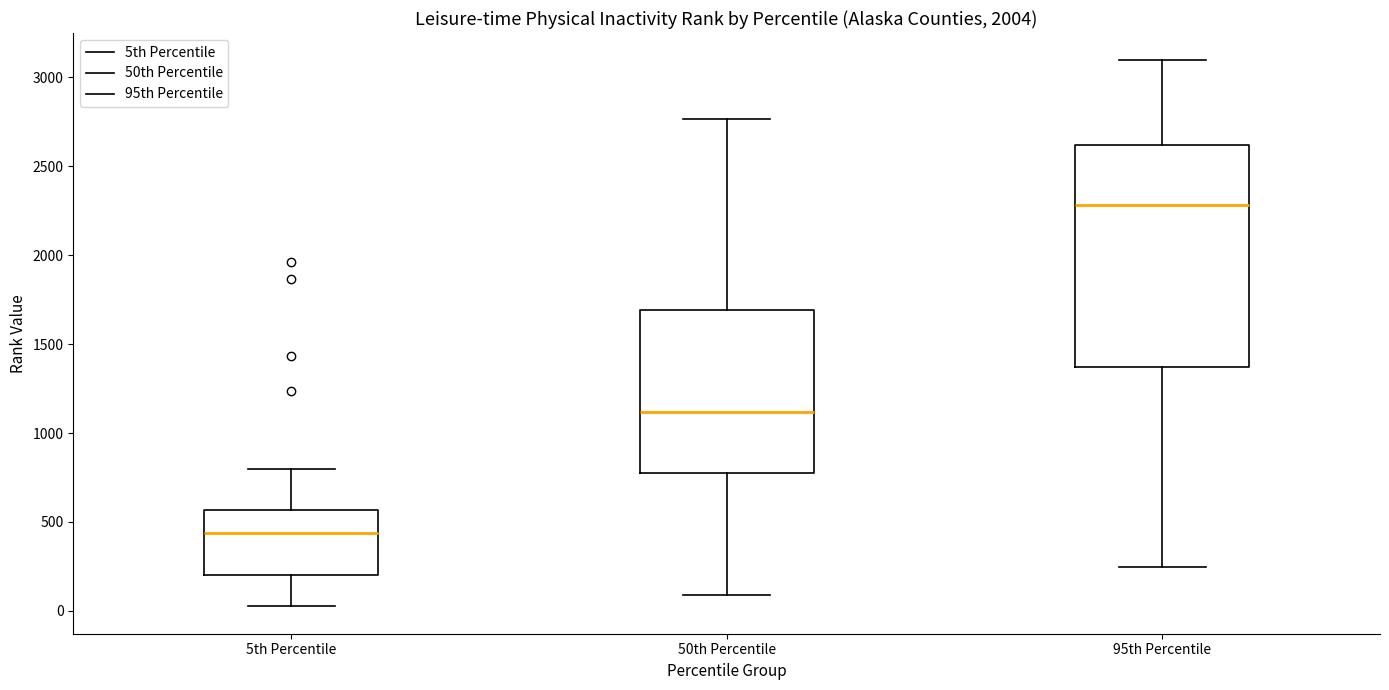

Reading left to right, read every box against the y-axis: the position of its median line, the range the box covers, and the ends of its whiskers. The values are not printed on the chart, so give them approximately, as read against the axis.

5th Percentile: median 450, box 200 to 550, whiskers 50 to 800
50th Percentile: median 1100, box 750 to 1700, whiskers 100 to 2750
95th Percentile: median 2300, box 1350 to 2600, whiskers 250 to 3100